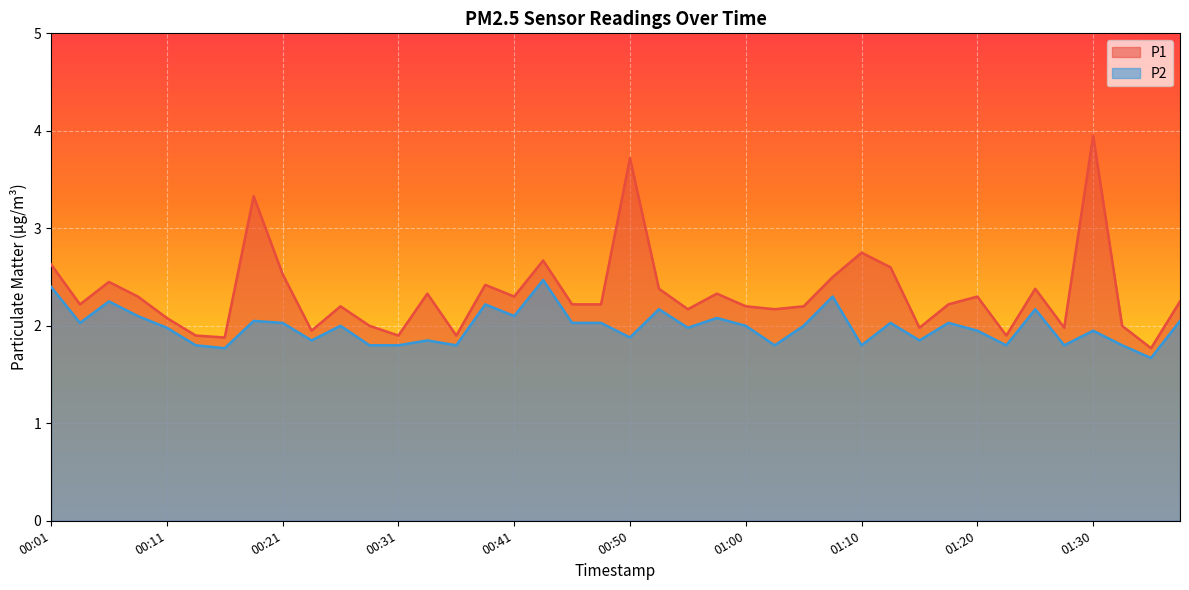

Rank the categories by P1 value from highest to lowest.

01:30, 00:50, 00:18, 01:10, 00:43, 00:01, 01:13, 00:21, 01:08, 00:06, 00:38, 00:53, 01:25, 00:33, 00:58, 00:08, 00:41, 01:20, 01:38, 00:03, 00:45, 00:48, 01:18, 00:26, 01:00, 01:05, 00:55, 01:03, 00:11, 00:28, 01:33, 01:15, 01:28, 00:23, 00:13, 00:31, 00:36, 01:23, 00:16, 01:36